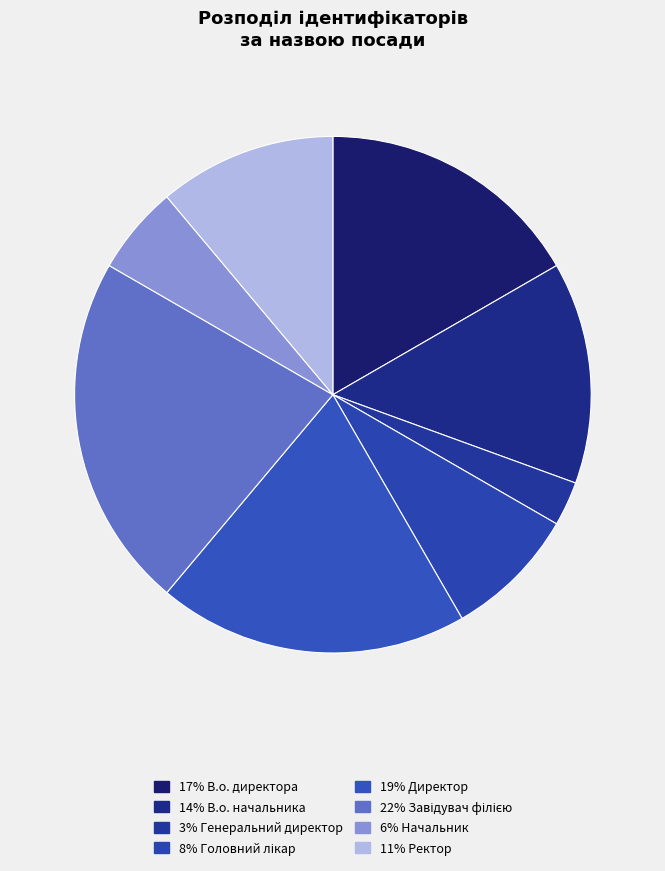

Count the number of slices in the pie.

8